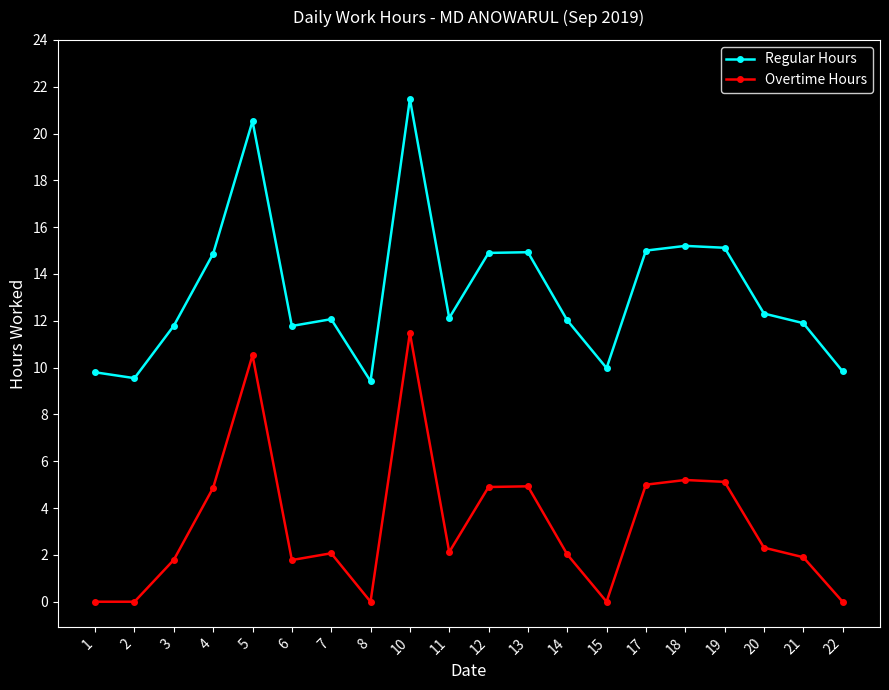

Rank the series by their maximum value, from highest to lowest.

Regular Hours, Overtime Hours